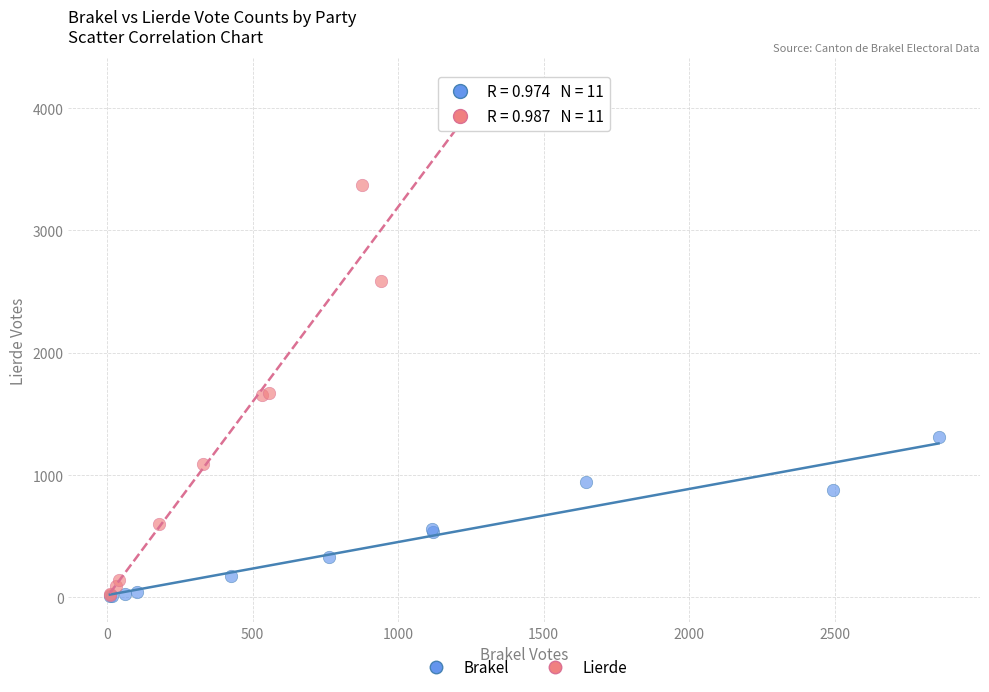

Which series contains the highest Y value?

Lierde